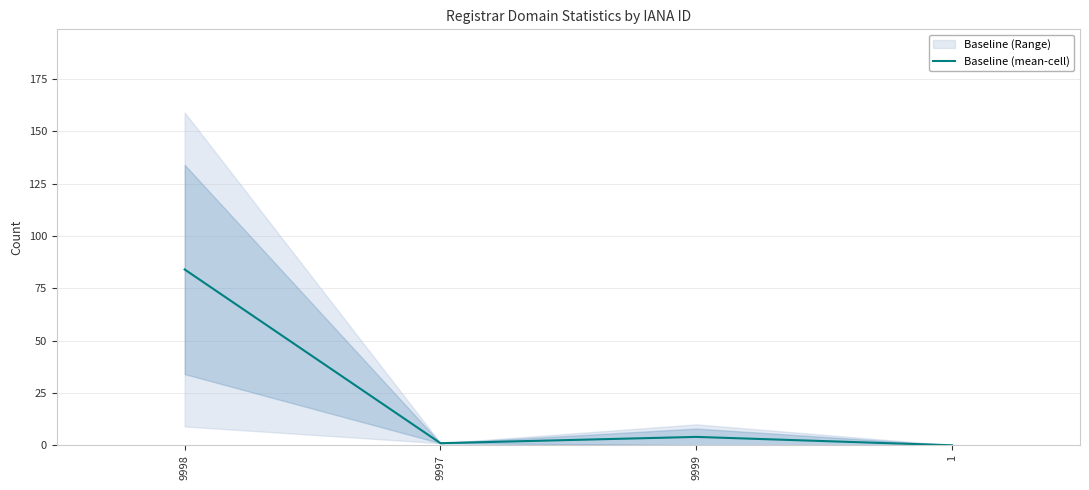

At which category does the chart reach its minimum across all series?

1